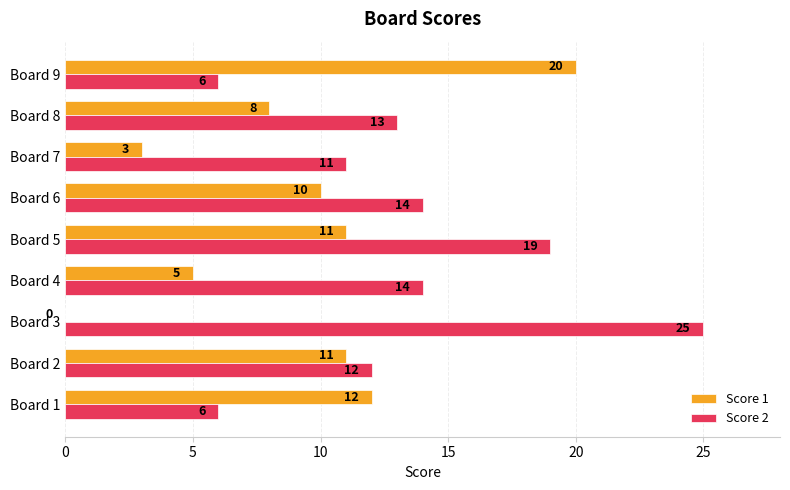

At which category is the sum across all series the highest?

Board 5